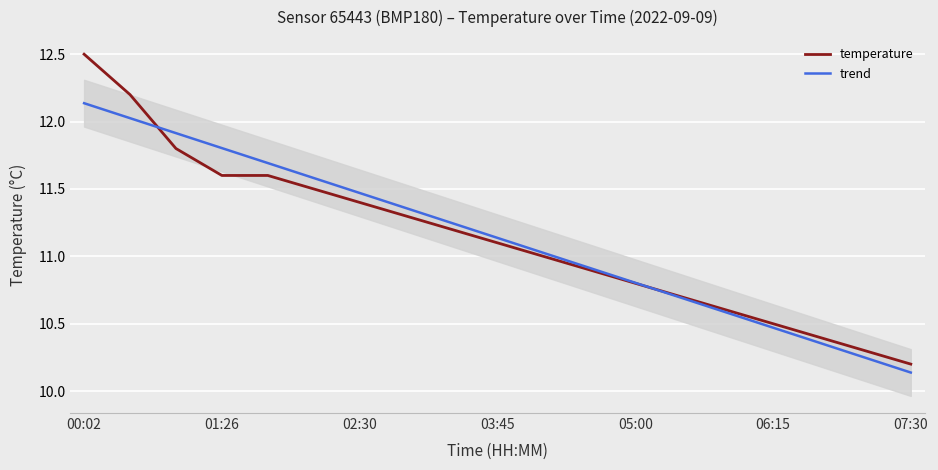

How many times do trend and temperature cross each other?

2